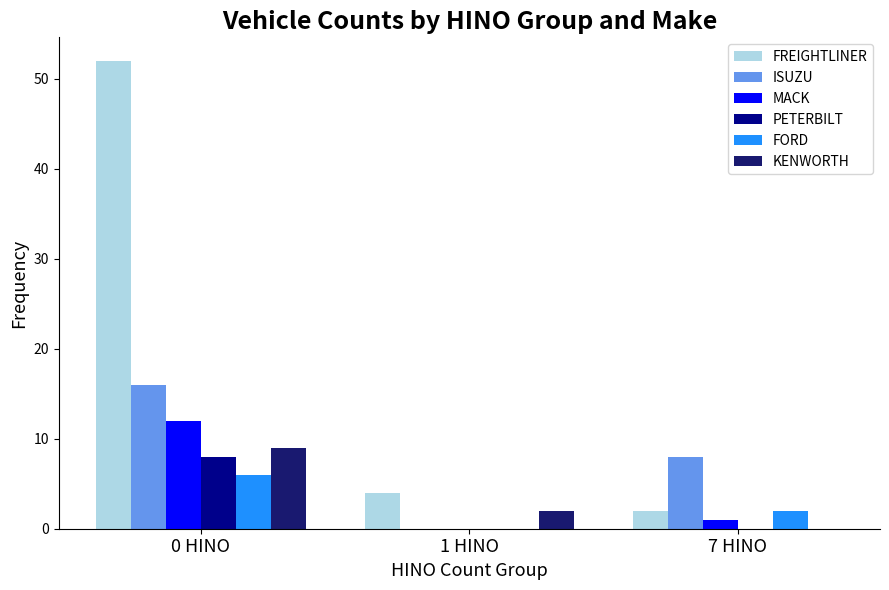

What is the sum of all ISUZU values?

24